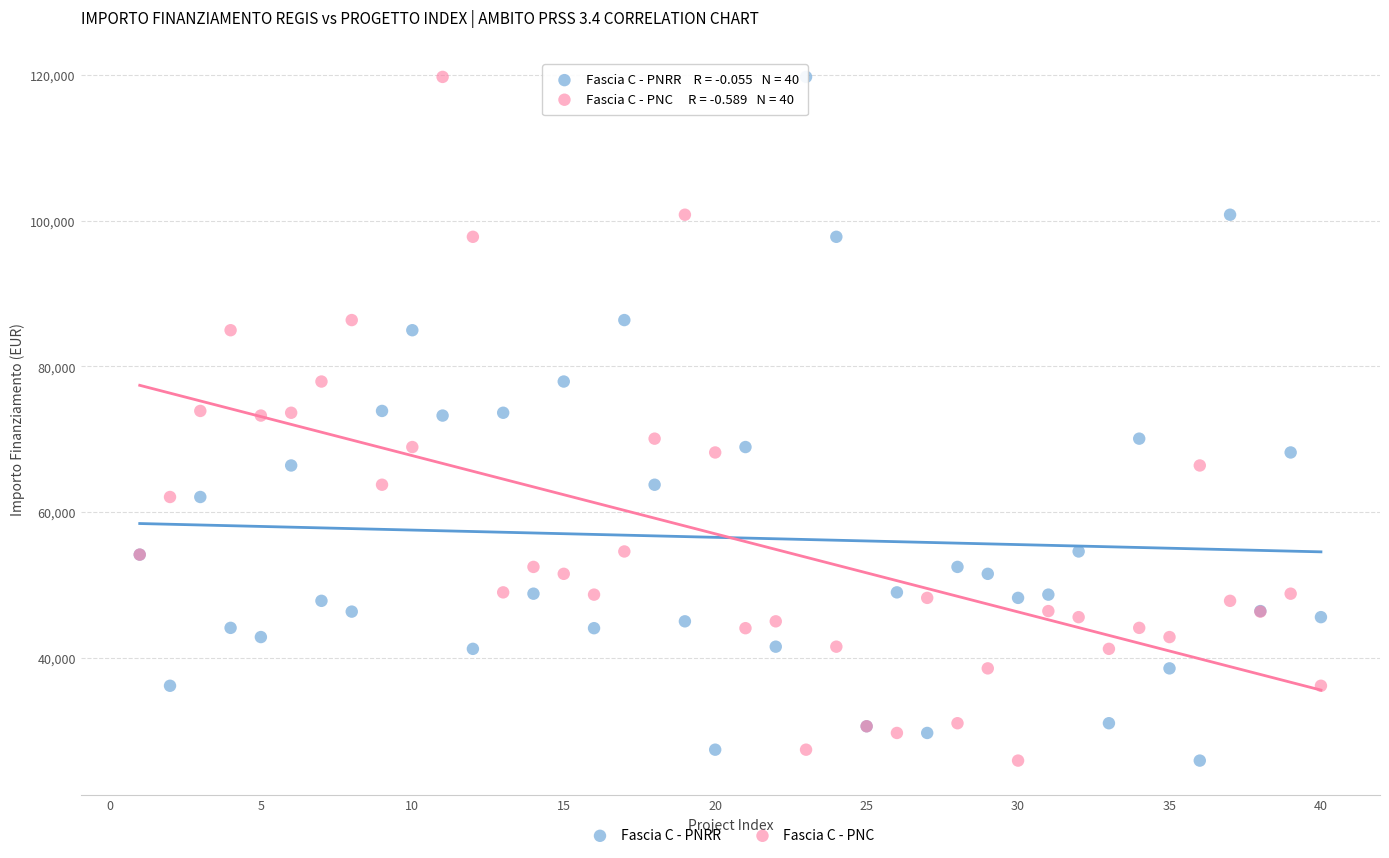

What is the X range (max minus min) for the scatter plot?

39.0